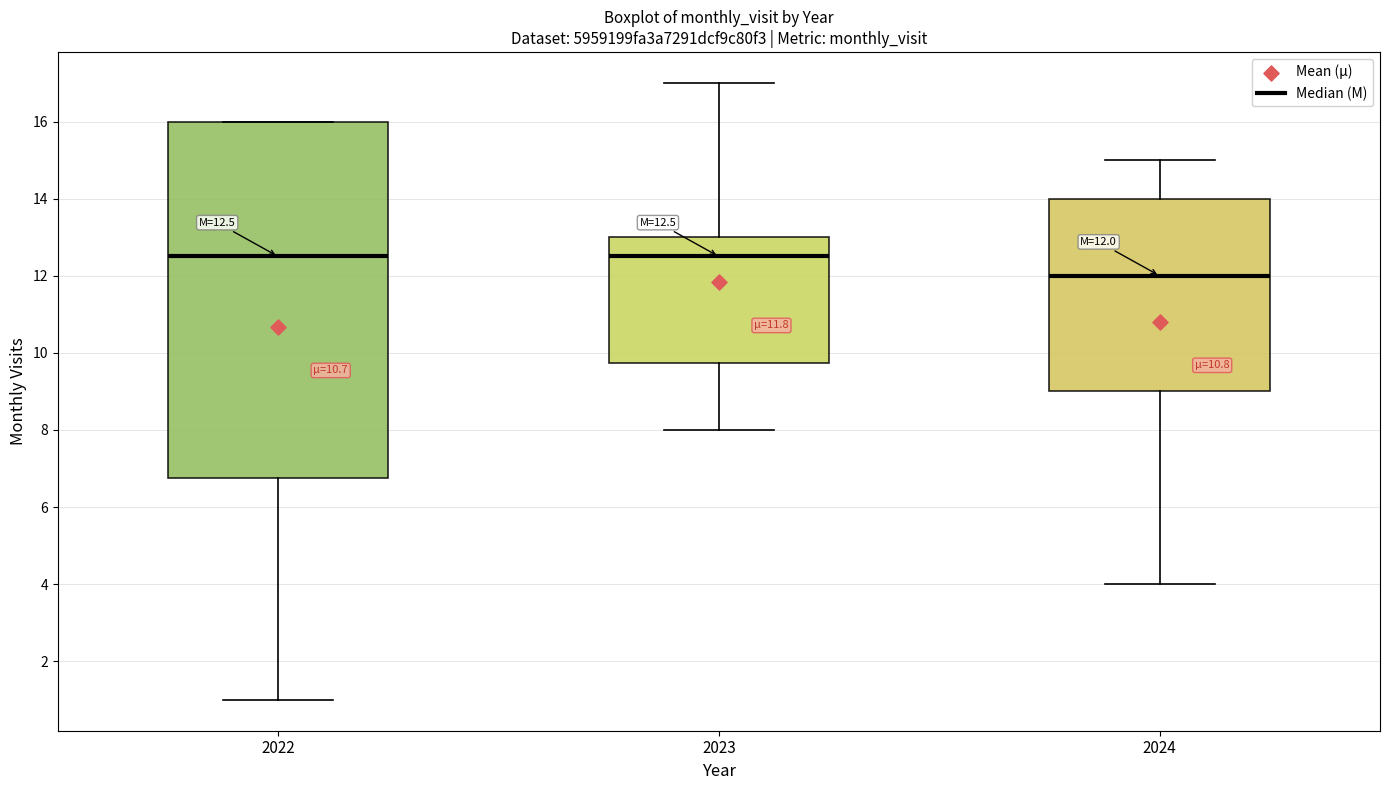

Comparing the boxes themselves (not the whiskers), which one is the tallest?

2022